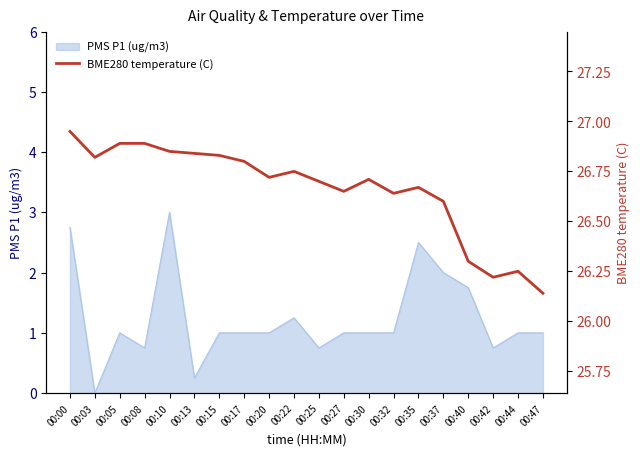

The chart shows a value of 36.3 at 00:00. True or false?

False